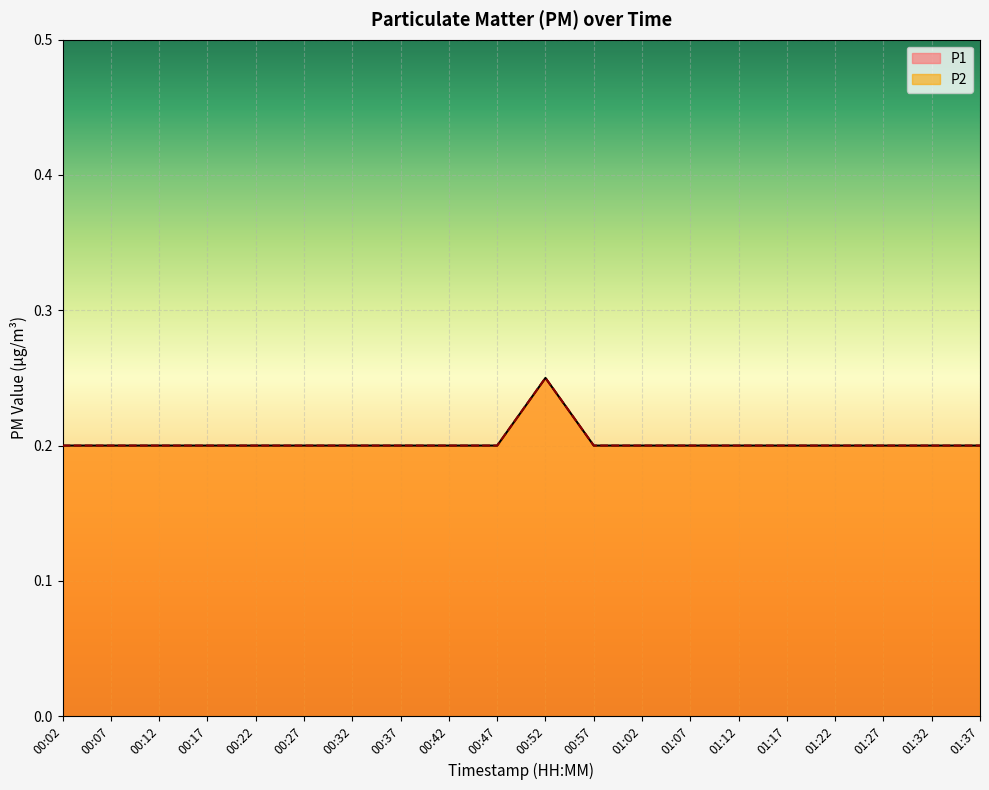

Reading left to right, transcribe all the data shown in this chart.

P1: 0.2	0.2	0.2	0.2	0.2	0.2	0.2	0.2	0.2	0.2	0.2	0.2	0.2	0.2	0.2	0.2	0.2	0.2	0.2	0.2
P2: 0.2	0.2	0.2	0.2	0.2	0.2	0.2	0.2	0.2	0.2	0.2	0.2	0.2	0.2	0.2	0.2	0.2	0.2	0.2	0.2